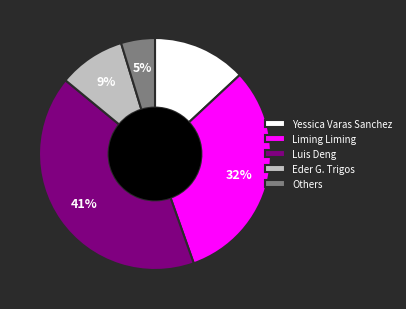

Is it true that Liming Liming is 32% of the pie?

True